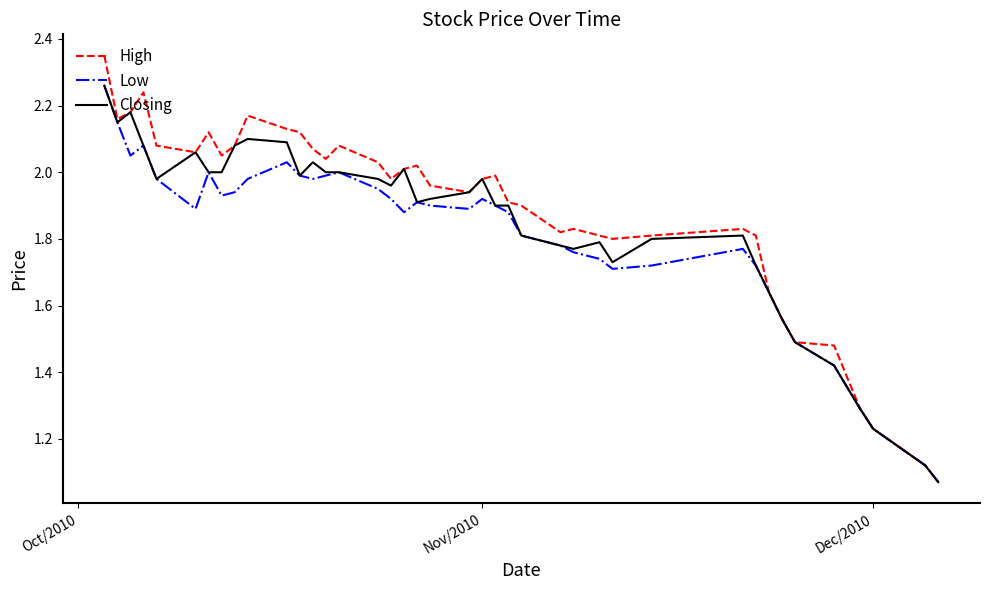

Which series has the largest range (max minus min)?

High